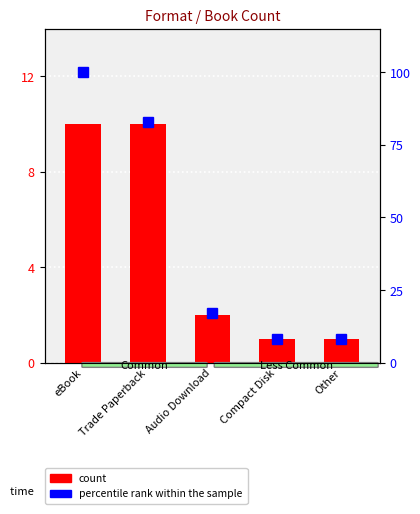

How many groups of bars are there?

5